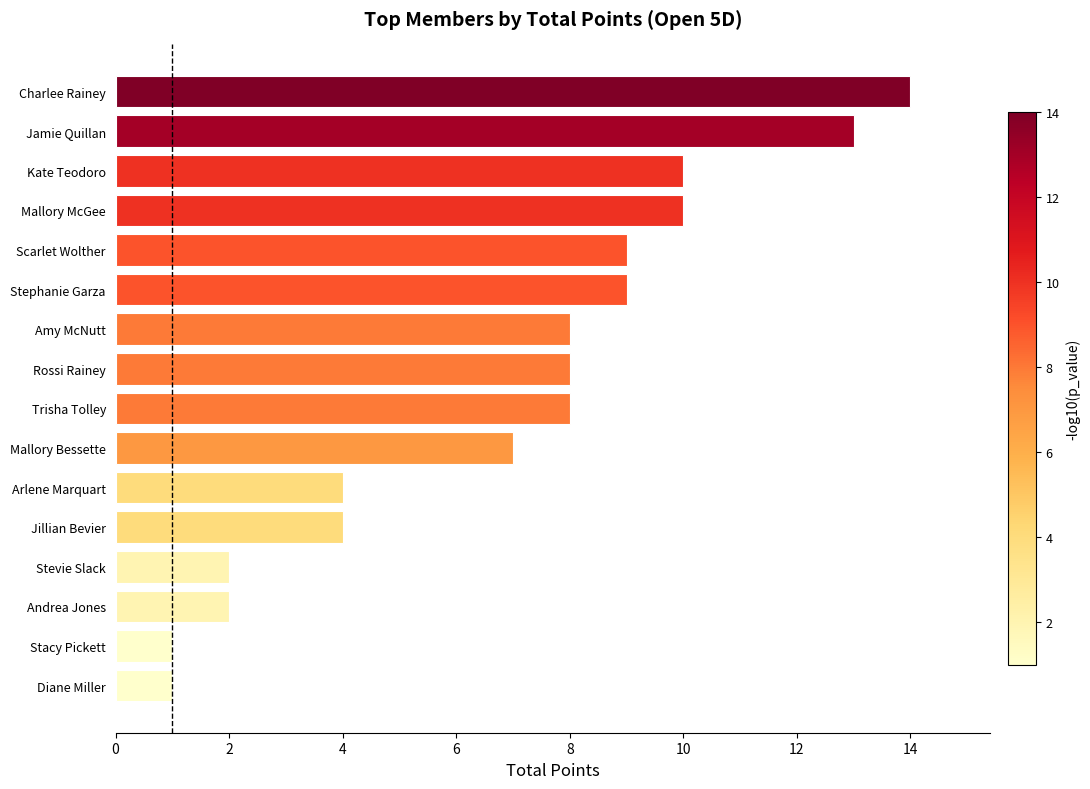

What is the sum of the values at Trisha Tolley and Andrea Jones?

10